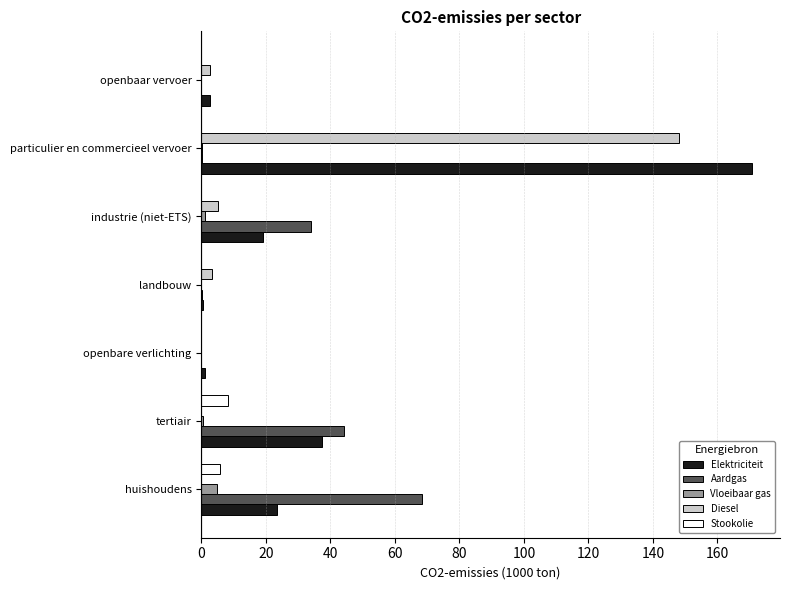

True or false: Diesel has a value of 208.4 at particulier en commercieel vervoer.

False